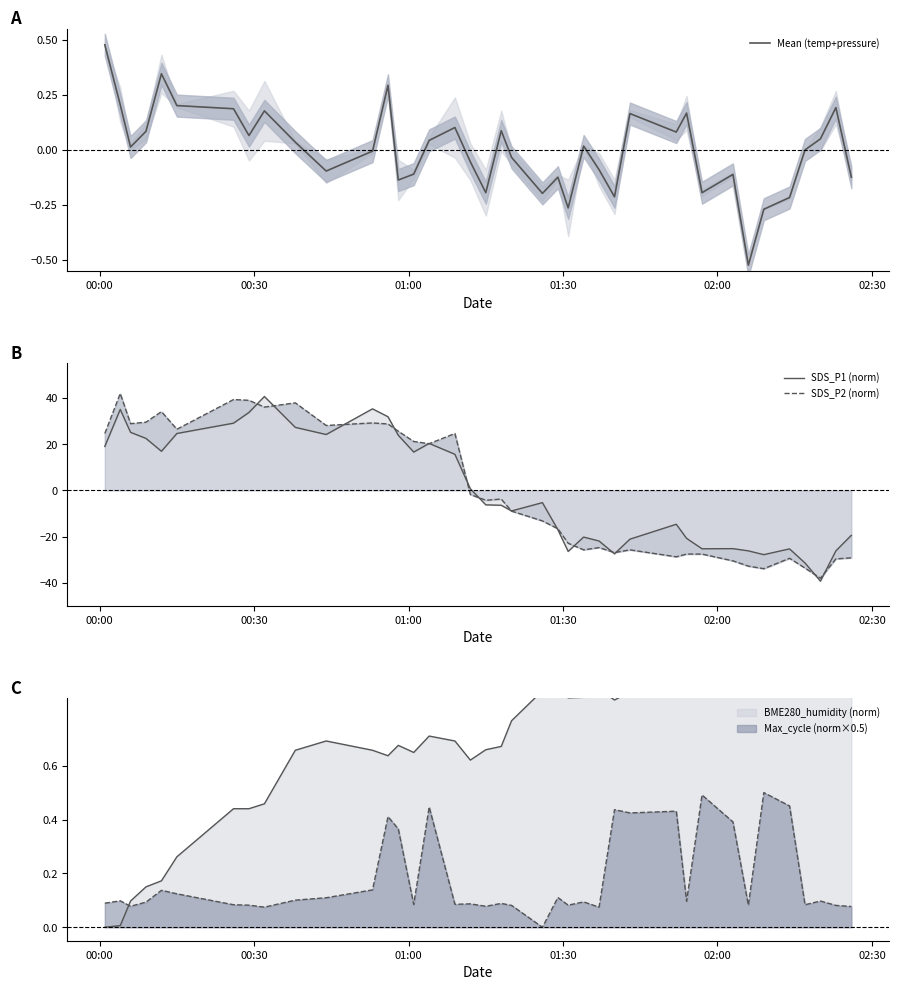

At which category does the chart reach its peak across all series?

00:30